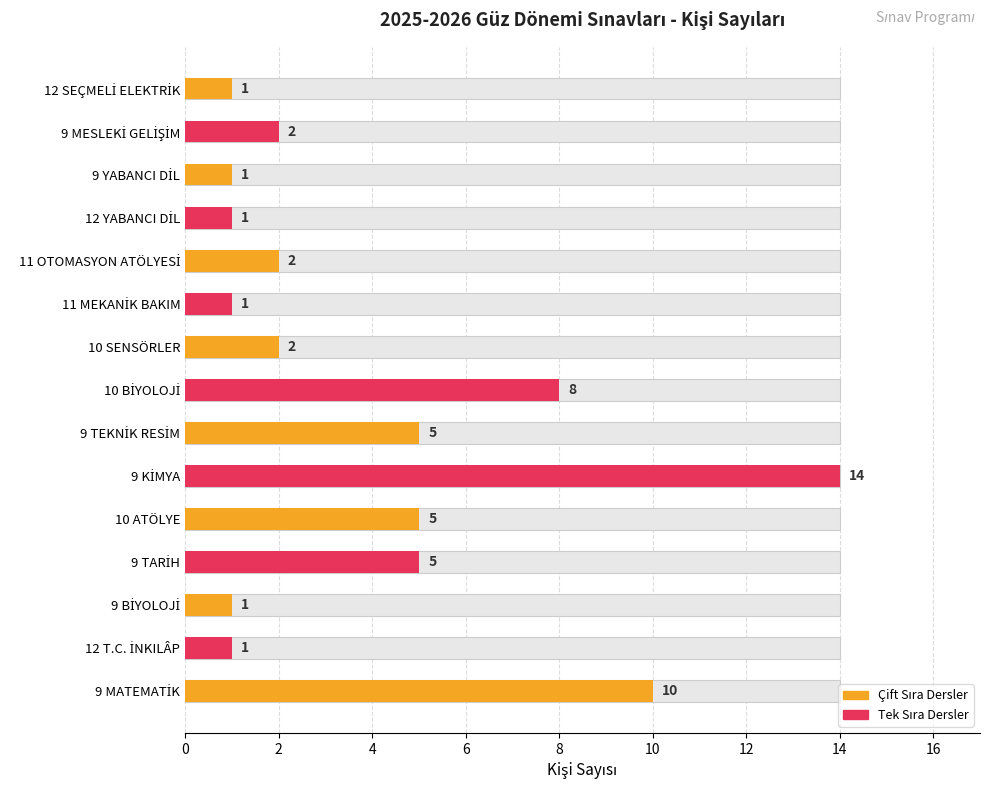

Rank the categories by value from lowest to highest.

12 T.C. İNKILÂP, 9 BİYOLOJİ, 11 MEKANİK BAKIM, 12 YABANCI DİL, 9 YABANCI DİL, 12 SEÇMELİ ELEKTRİK, 10 SENSÖRLER, 11 OTOMASYON ATÖLYESİ, 9 MESLEKİ GELİŞİM, 9 TARİH, 10 ATÖLYE, 9 TEKNİK RESİM, 10 BİYOLOJİ, 9 MATEMATİK, 9 KİMYA